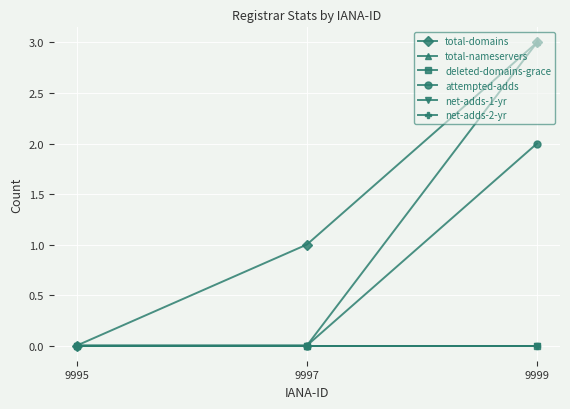

The total-domains series shows 4 at 9999. True or false?

False